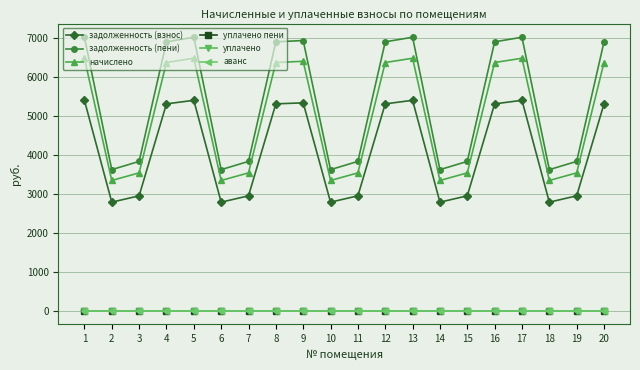

What is the difference between the highest and lowest values at 2?

3616.6